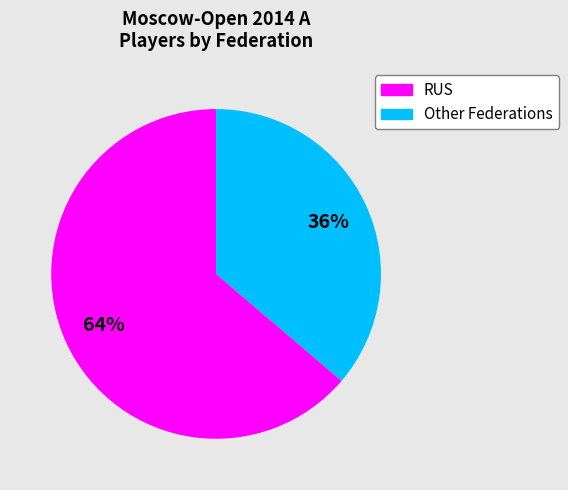

Count the number of slices in the pie.

2